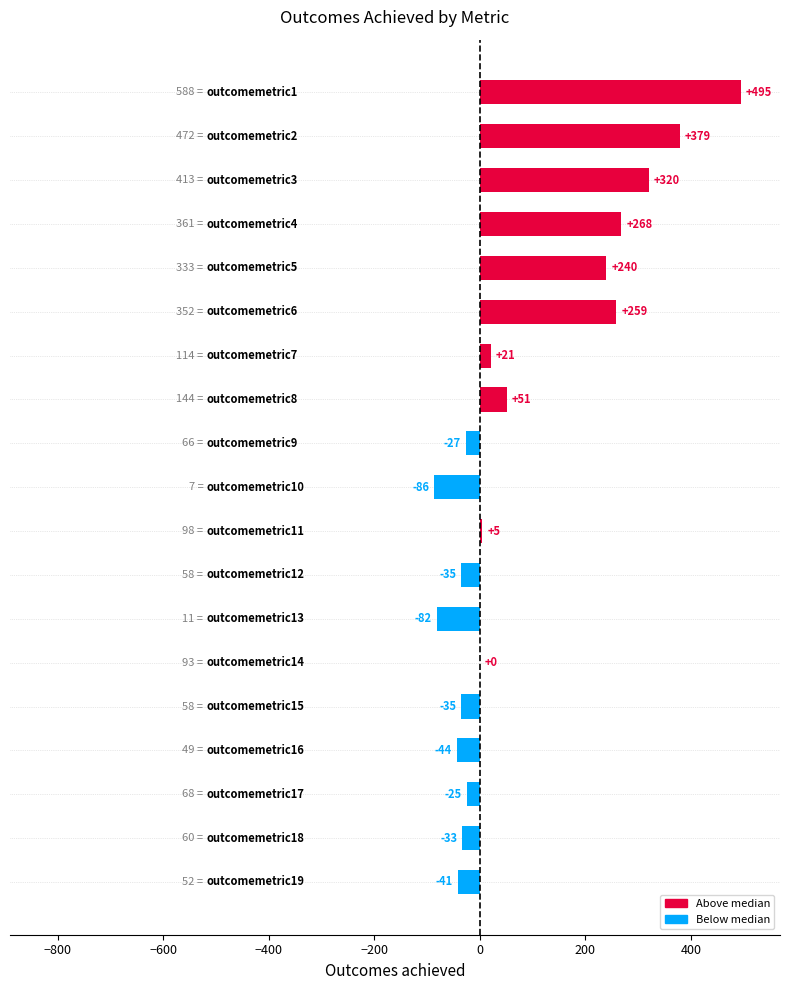

What is the sum of all values?

1630